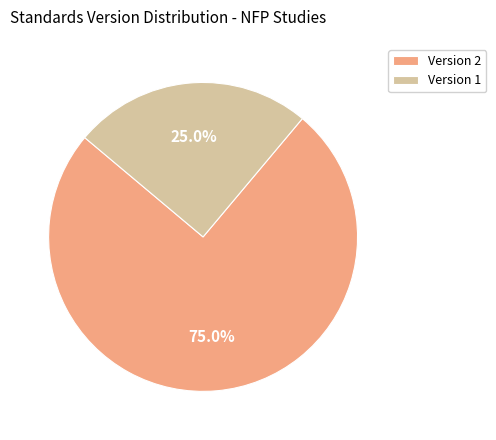

What is the majority slice?

Version 2